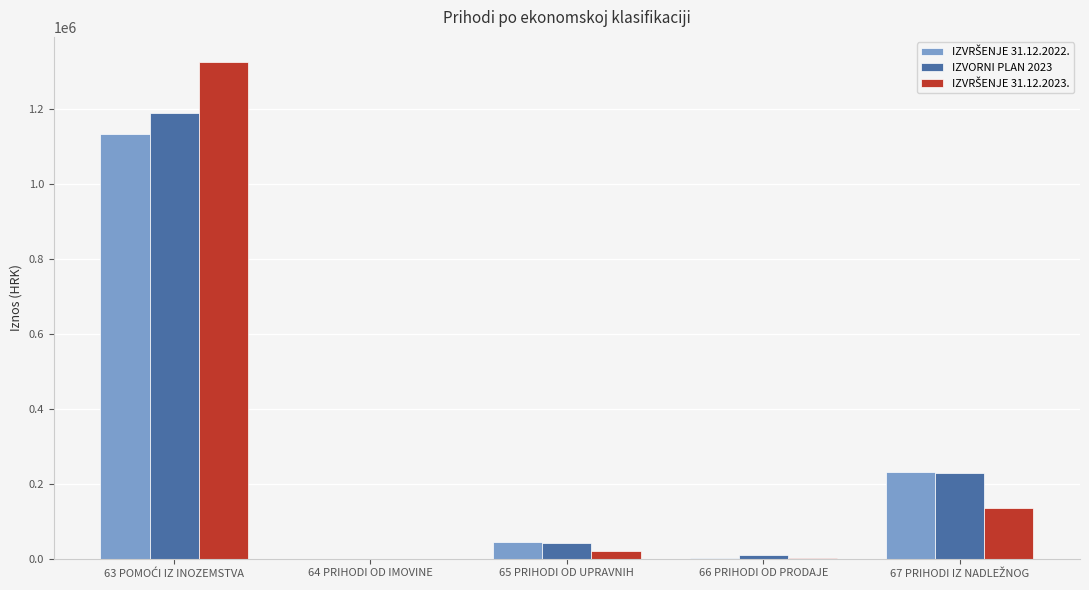

What is the maximum value for IZVORNI PLAN 2023?

1189686.8